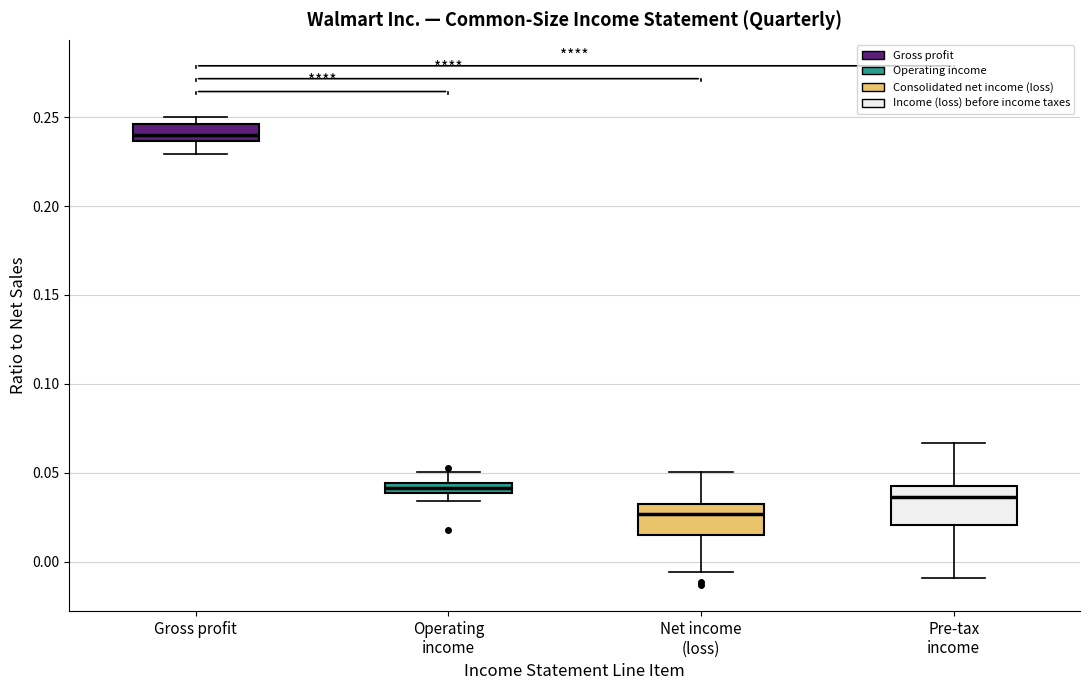

Which box's median line is the highest?

Gross profit